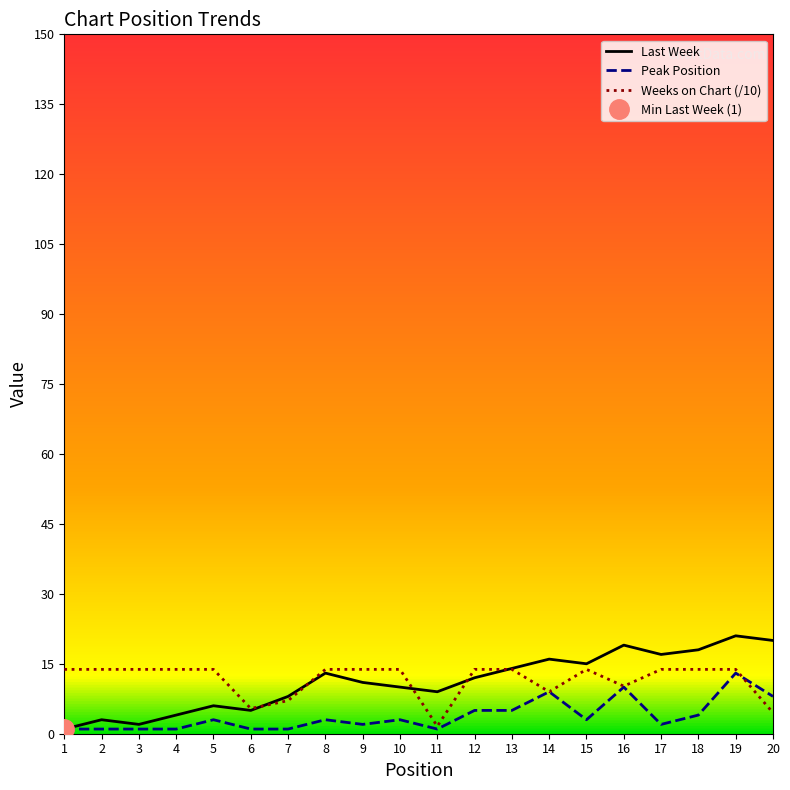

How many times do Weeks on Chart and Peak Position cross each other?

1